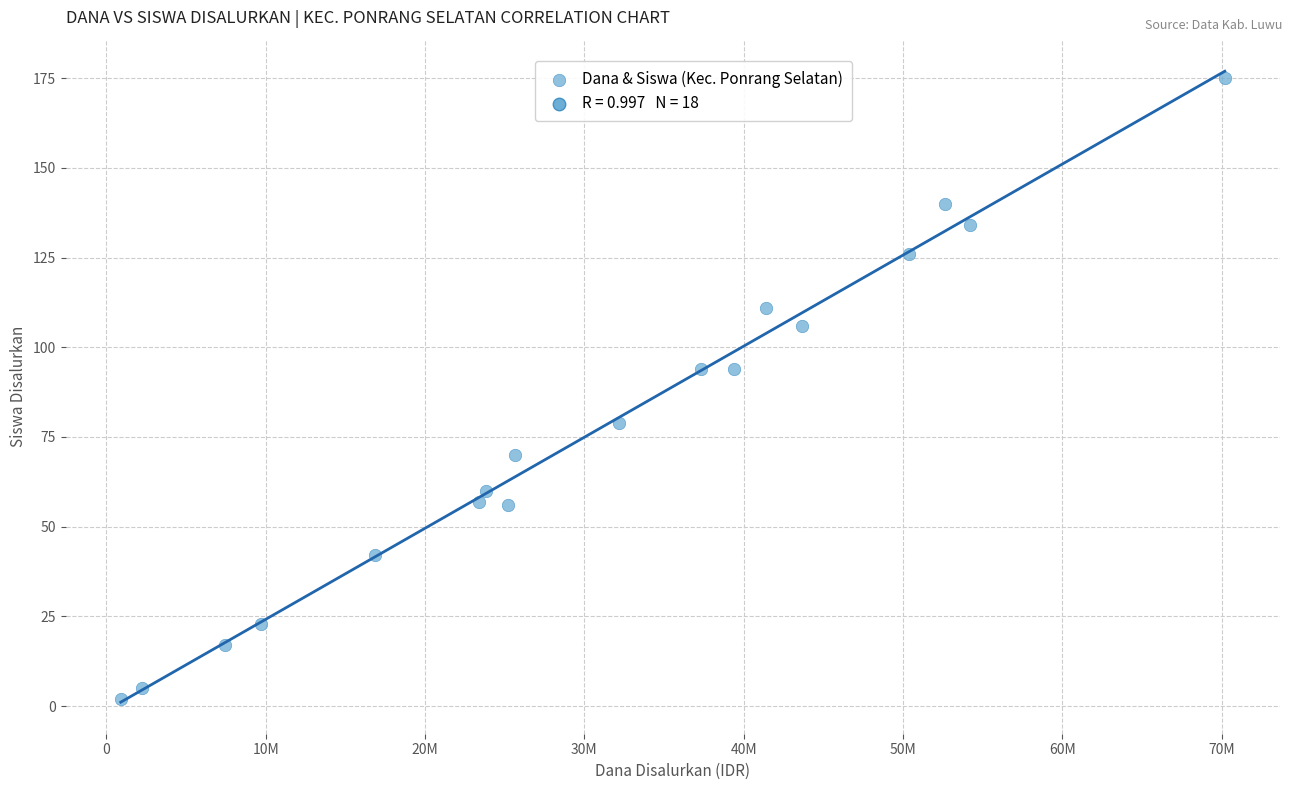

What is the range of Y values (max minus min)?

173